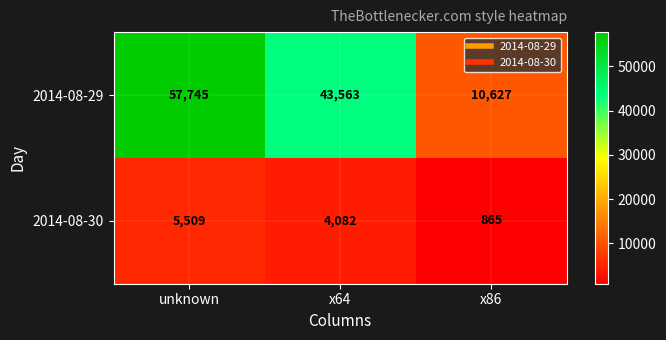

Which category has the highest value across all series?

unknown